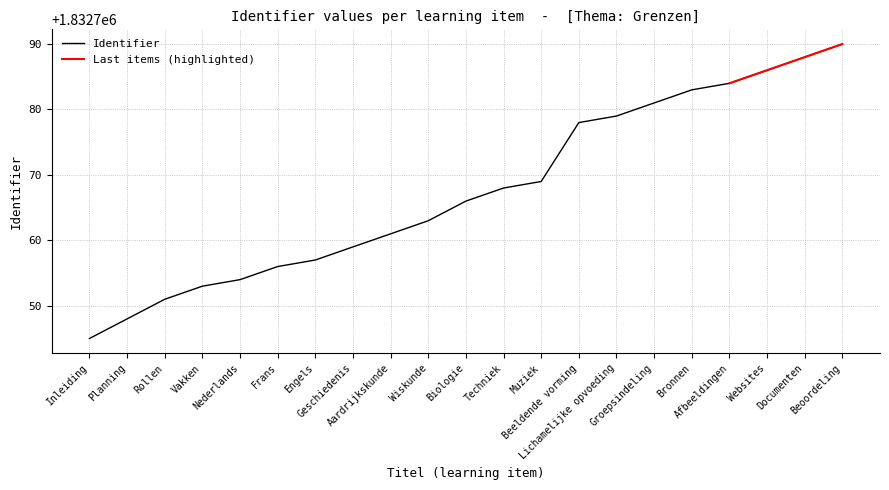

What is the difference between the maximum and minimum values?

45